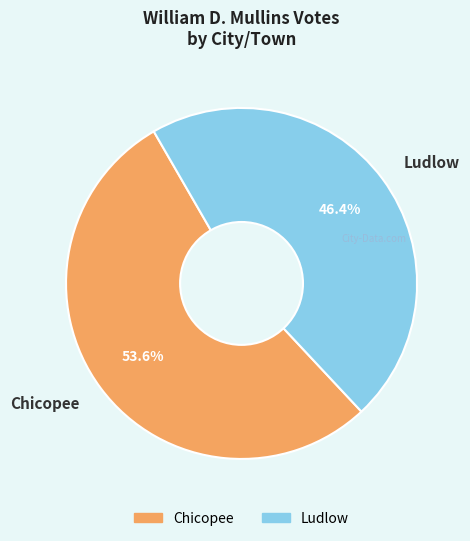

To the nearest percent, what is the difference between the Ludlow and Chicopee slice percentages?

7%